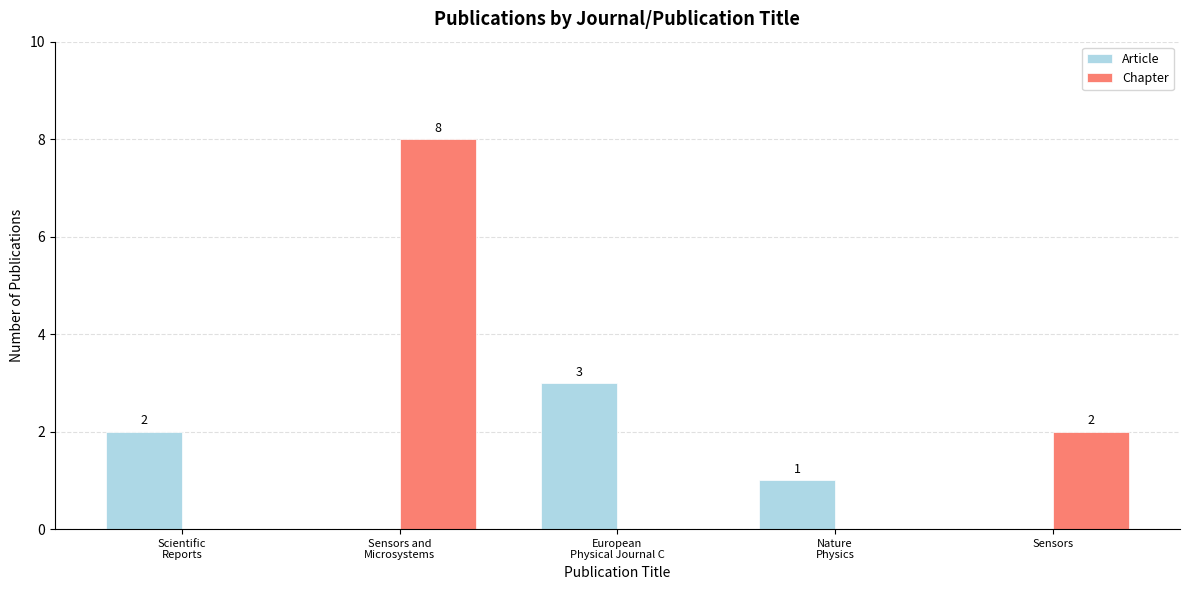

What value does the Article series have at European
Physical Journal C?

3